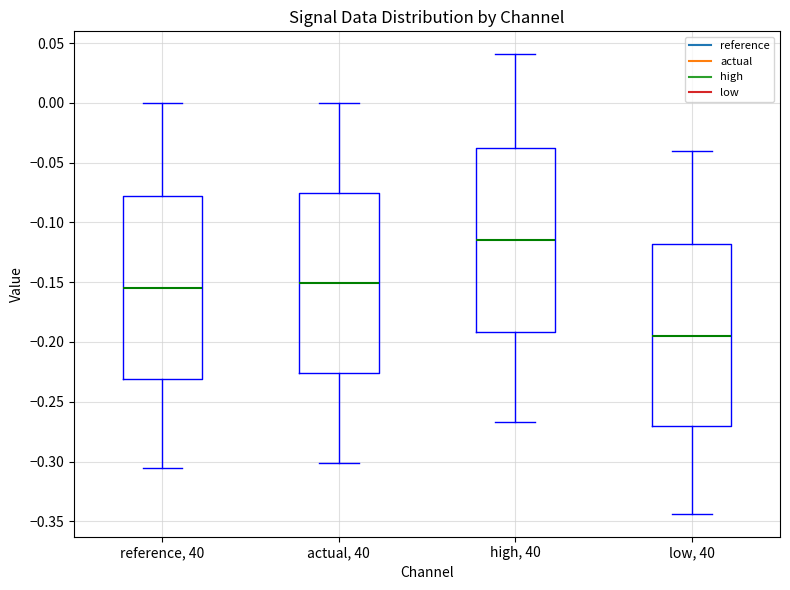

Which box has the lowest median line?

low, 40